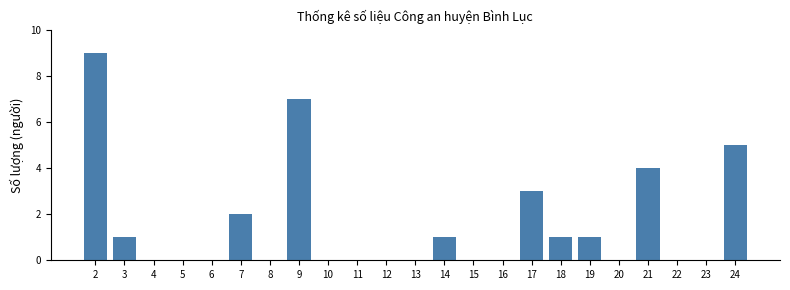

Reading left to right, transcribe all the data shown in this chart.

2=9	3=1	4=0	5=0	6=0	7=2	8=0	9=7	10=0	11=0	12=0	13=0	14=1	15=0	16=0	17=3	18=1	19=1	20=0	21=4	22=0	23=0	24=5